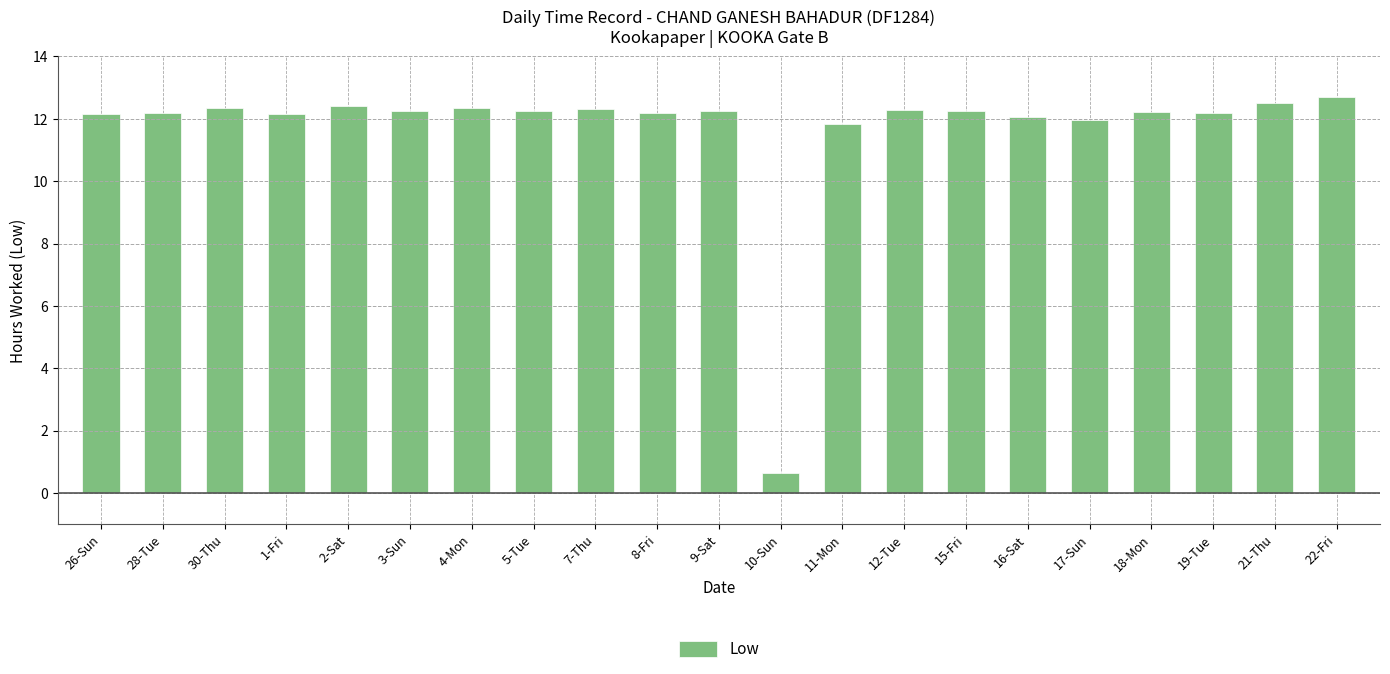

True or false: the data shows 22.0 at 3-Sun.

False